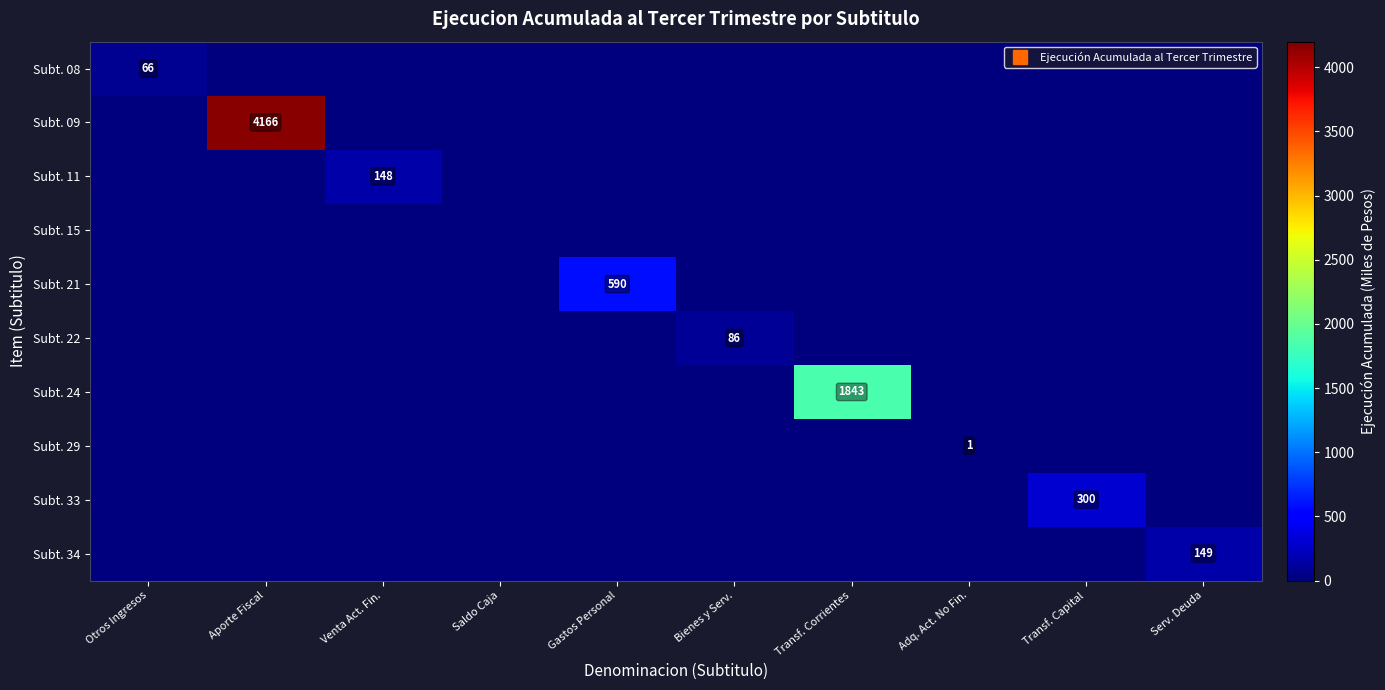

Is the value of Subt. 21 at Bienes y Serv. greater than the value of Subt. 33 at Aporte Fiscal?

No